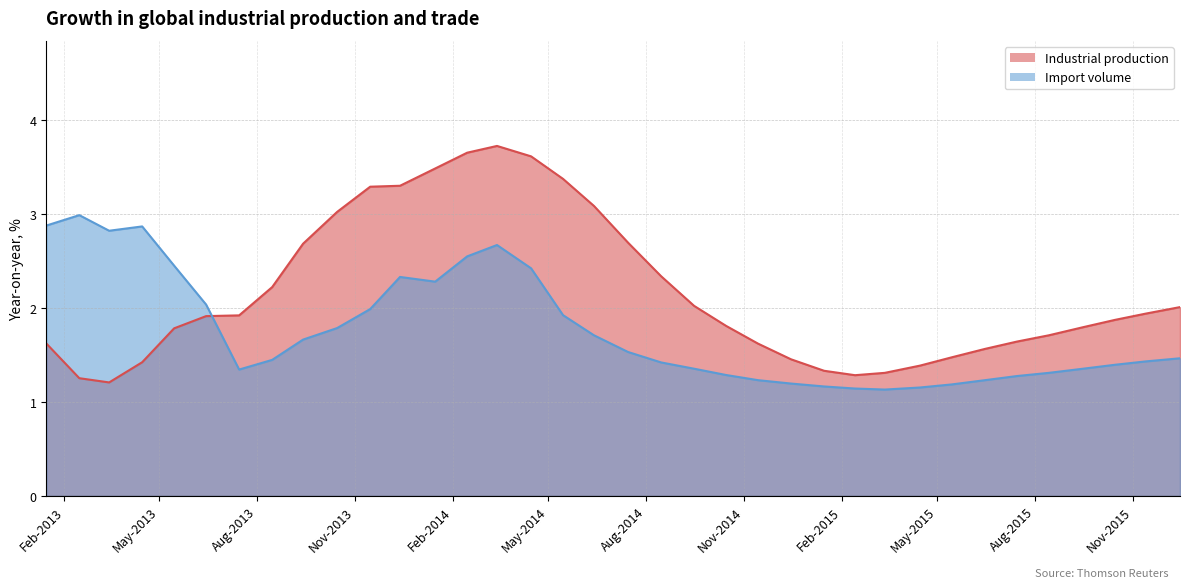

True or false: Industrial production has a value of 0.7 at 2015-04-15.

False